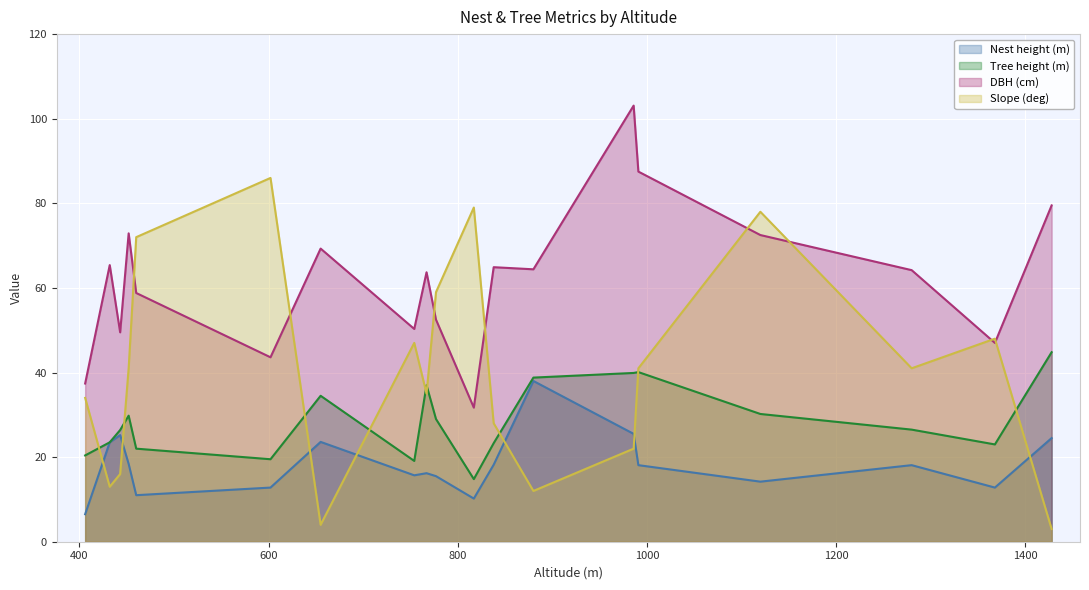

Rank the series by their maximum value, from highest to lowest.

DBH (cm), Slope (deg), Tree height (m), Nest height (m)